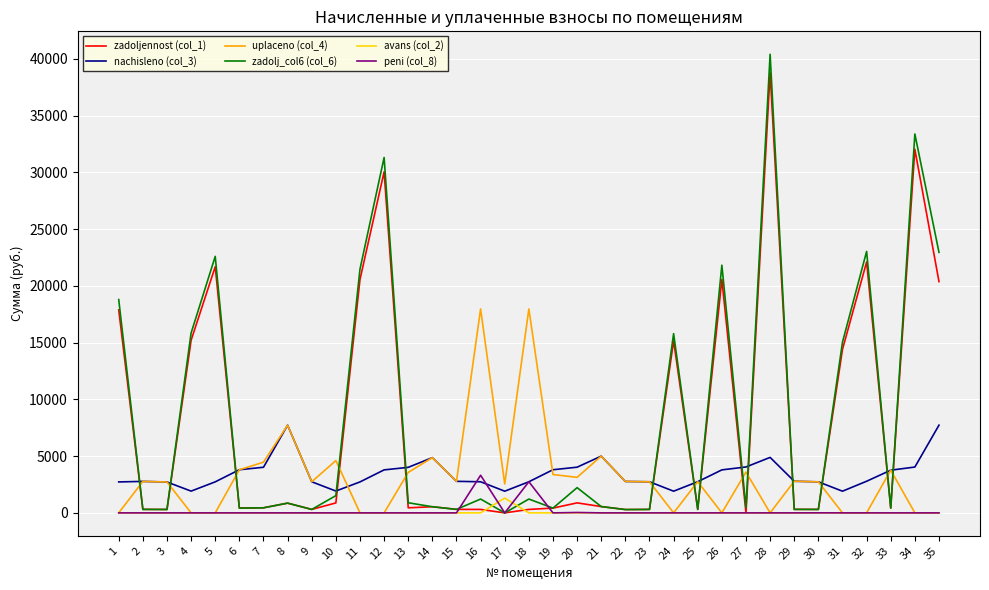

Between 5 and 6, which series saw the biggest shift?

zadolj_col6 (col_6)